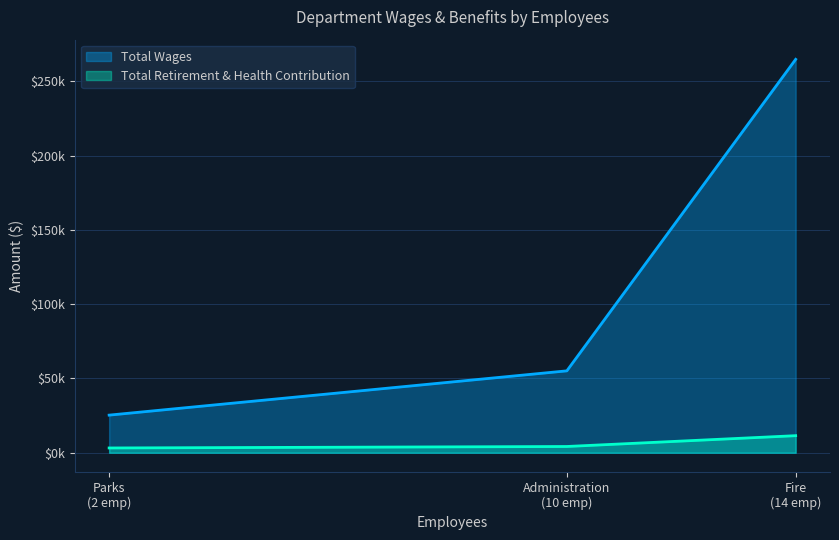

What are all the series names shown in the legend?

Total Wages, Total Retirement & Health Contribution